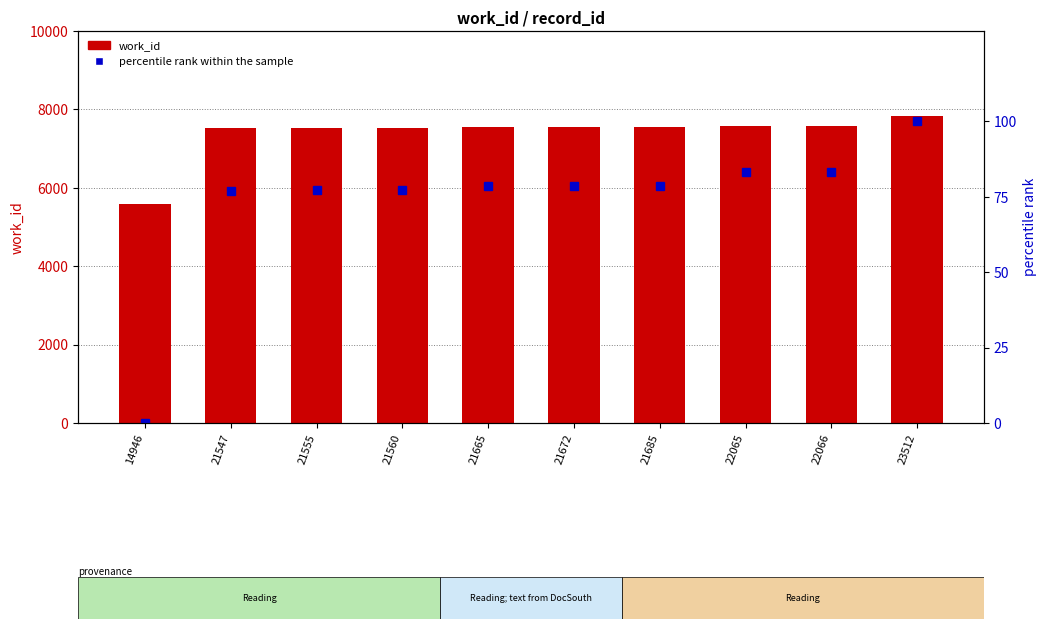

At 22066, list the series in order from smallest to largest.

percentile rank within the sample, work_id